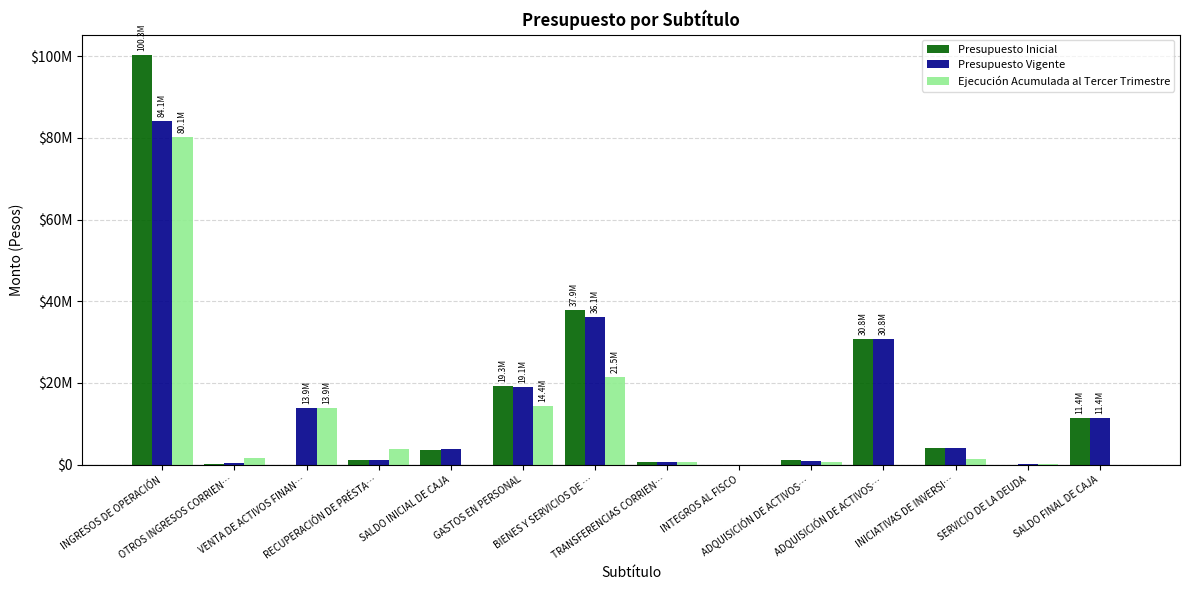

List the labels in order of Presupuesto Inicial value, largest first.

INGRESOS DE OPERACIÓN, BIENES Y SERVICIOS DE …, ADQUISICIÓN DE ACTIVOS…, GASTOS EN PERSONAL, SALDO FINAL DE CAJA, INICIATIVAS DE INVERSI…, SALDO INICIAL DE CAJA, RECUPERACIÓN DE PRÉSTA…, ADQUISICIÓN DE ACTIVOS…, TRANSFERENCIAS CORRIEN…, OTROS INGRESOS CORRIEN…, INTEGROS AL FISCO, VENTA DE ACTIVOS FINAN…, SERVICIO DE LA DEUDA